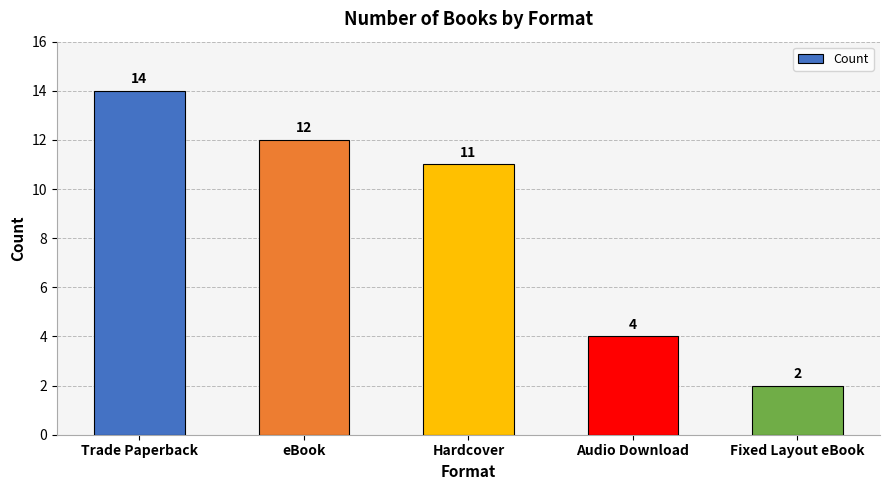

How many values are below 11?

2